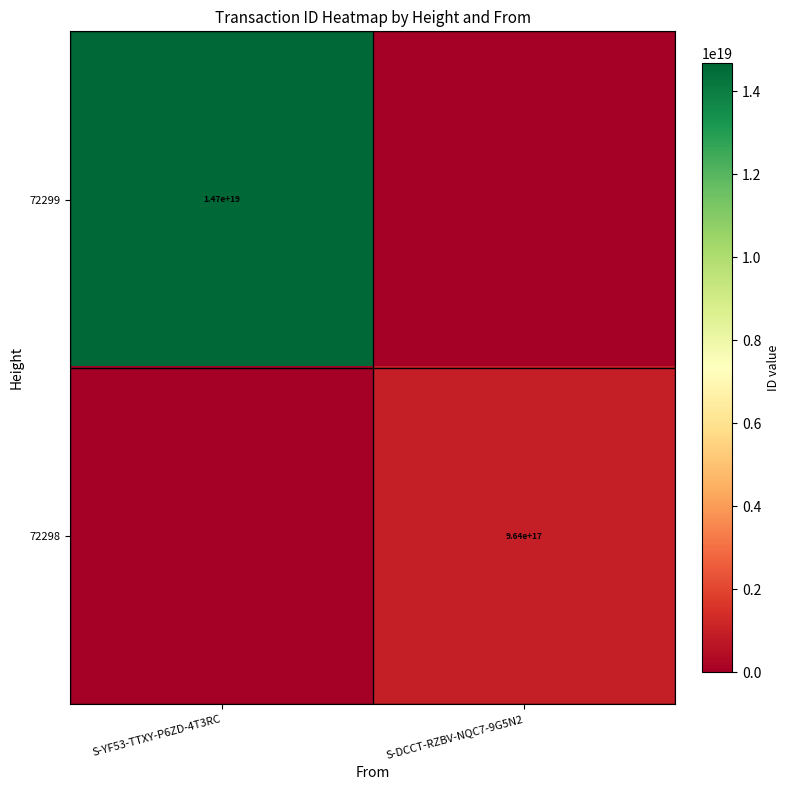

True or false: 72299 has a value of 7209813906419786752 at S-YF53-TTXY-P6ZD-4T3RC.

False